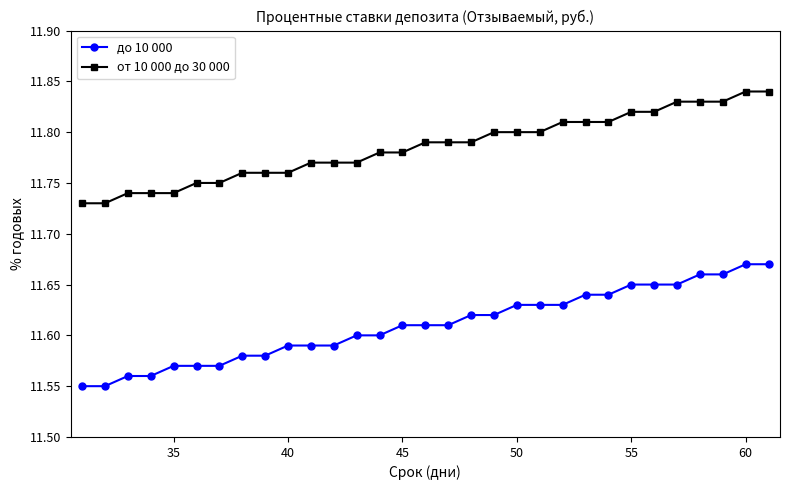

Which series has the largest total across all categories?

от 10 000 до 30 000